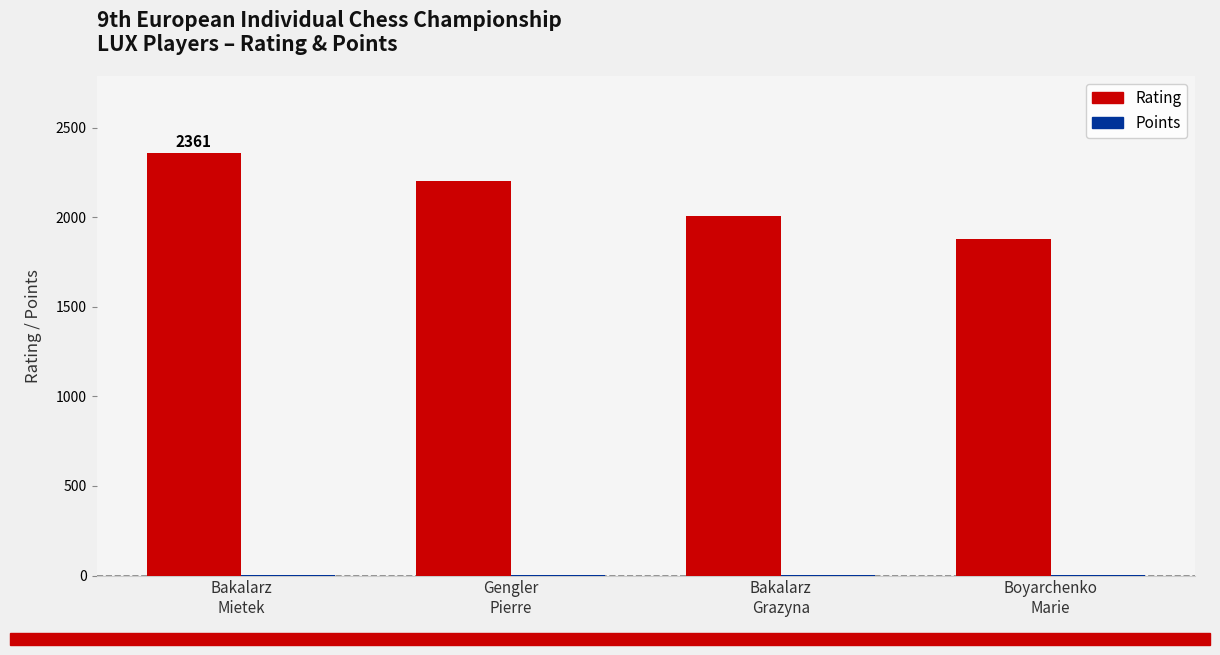

True or false: Rating has a value of 1059.7 at Bakalarz
Mietek.

False